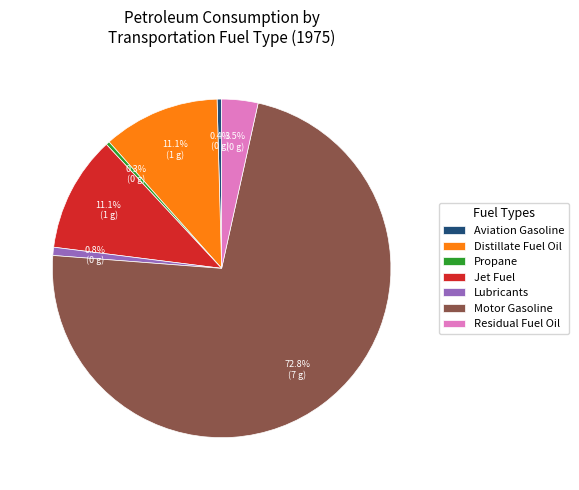

Which slice is the largest?

Motor Gasoline